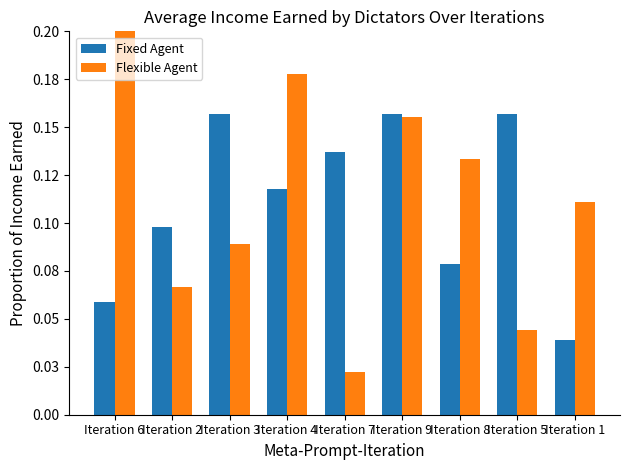

What position from the left is Iteration 8?

7